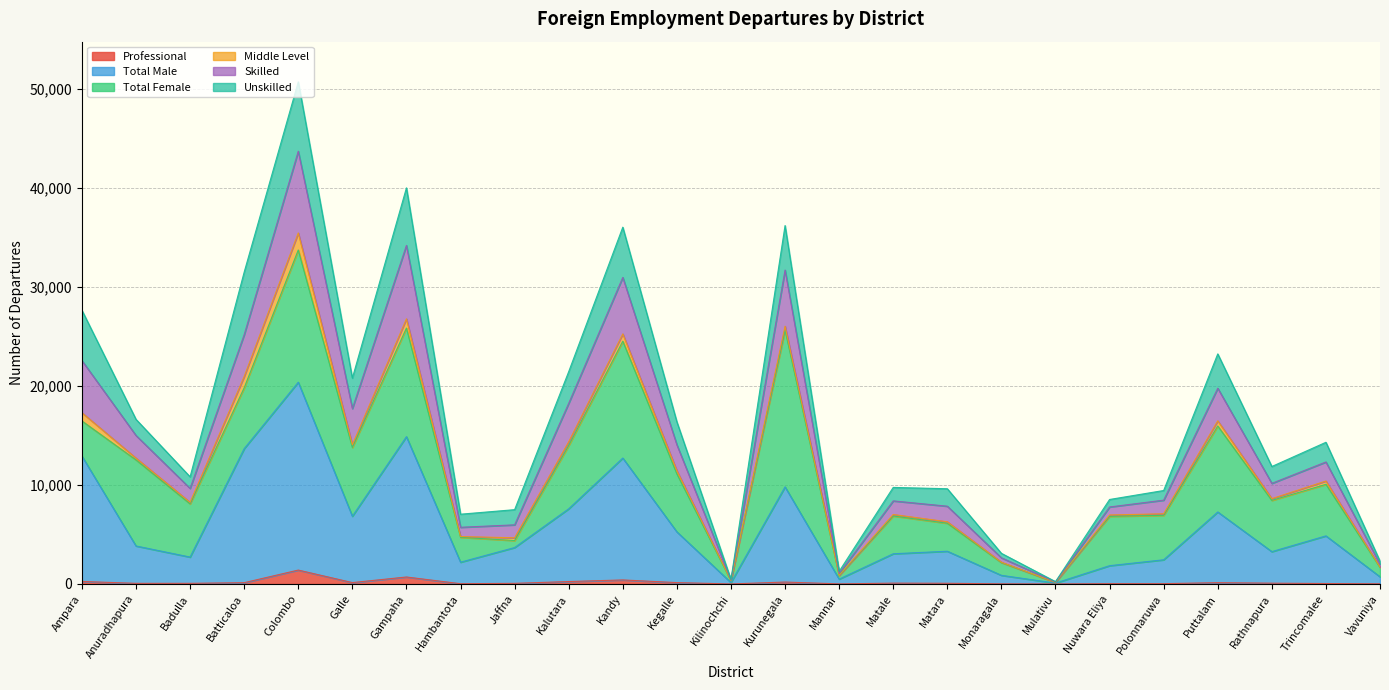

True or false: Total Male and Skilled cross at least once.

False